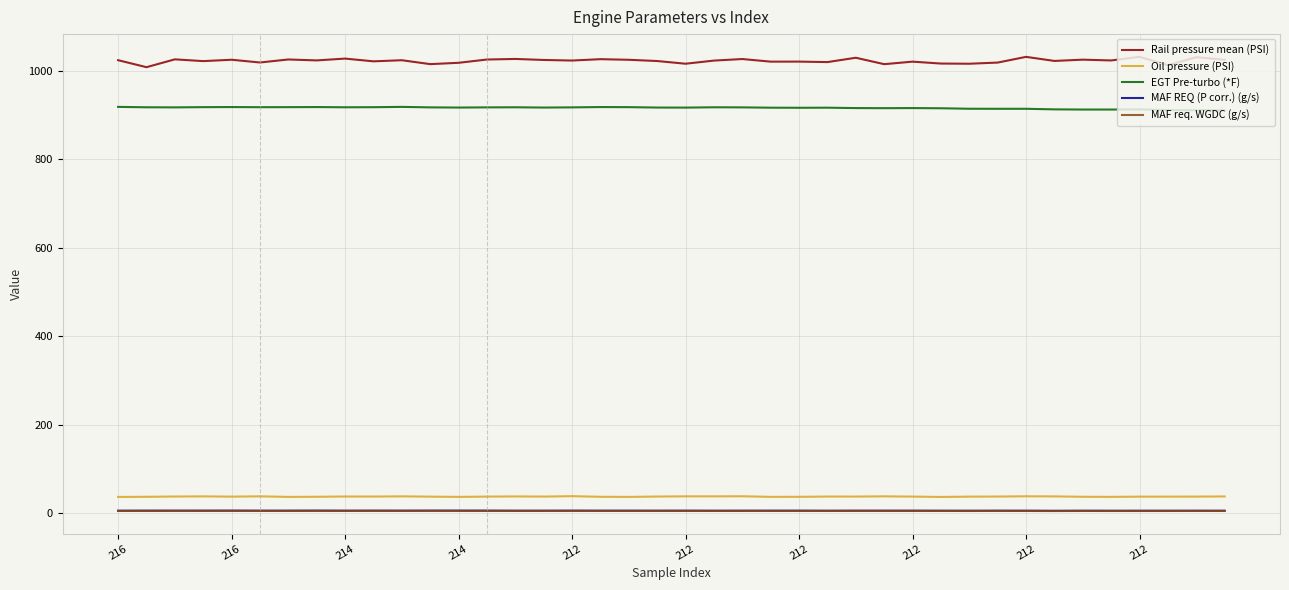

What is the smallest value displayed?

4.8